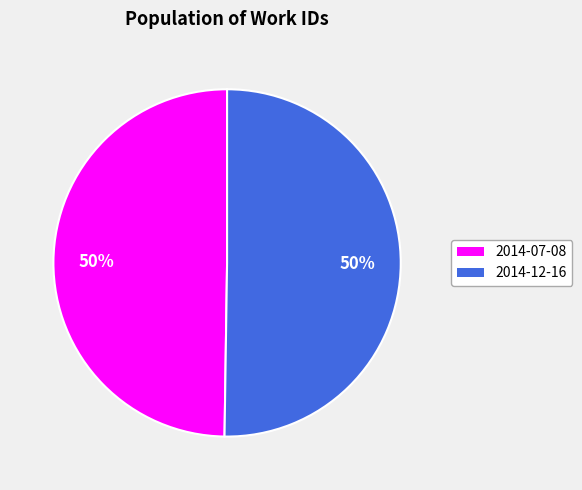

Do 2014-12-16 and 2014-07-08 together represent more than half of the pie?

Yes